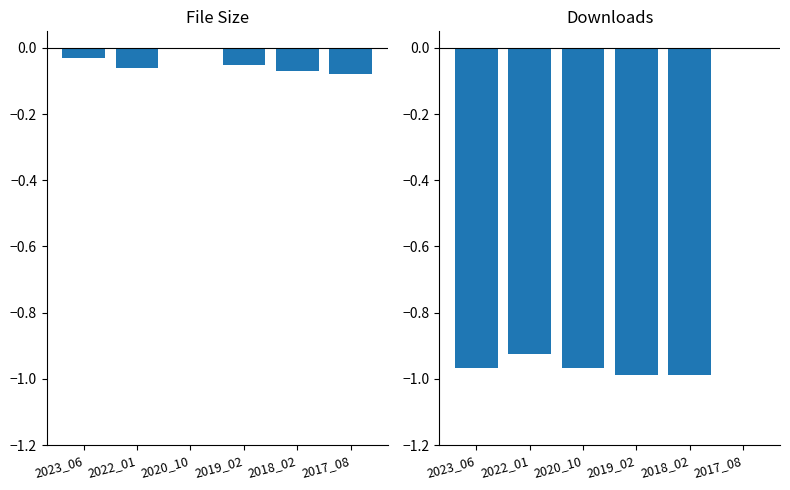

The downloads series shows -1.0 at 2018_02. True or false?

True